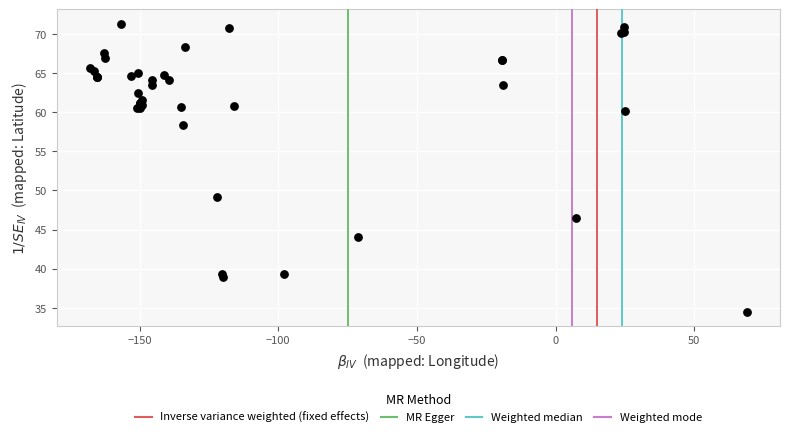

What Y value in the scatter plot is closest to 52?

49.2